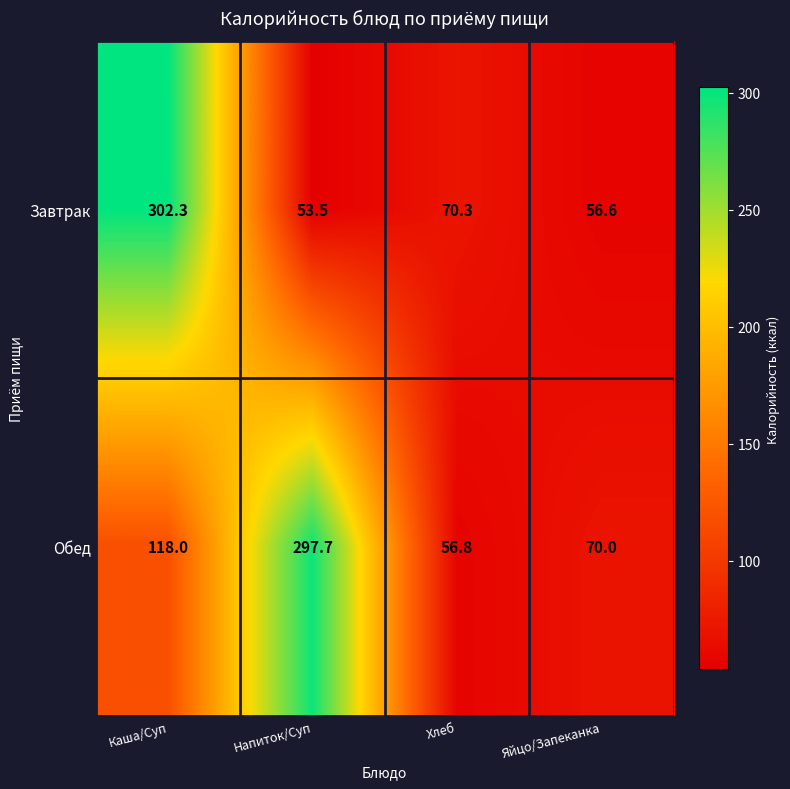

Which series changed the most between Напиток/Суп and Хлеб?

Обед